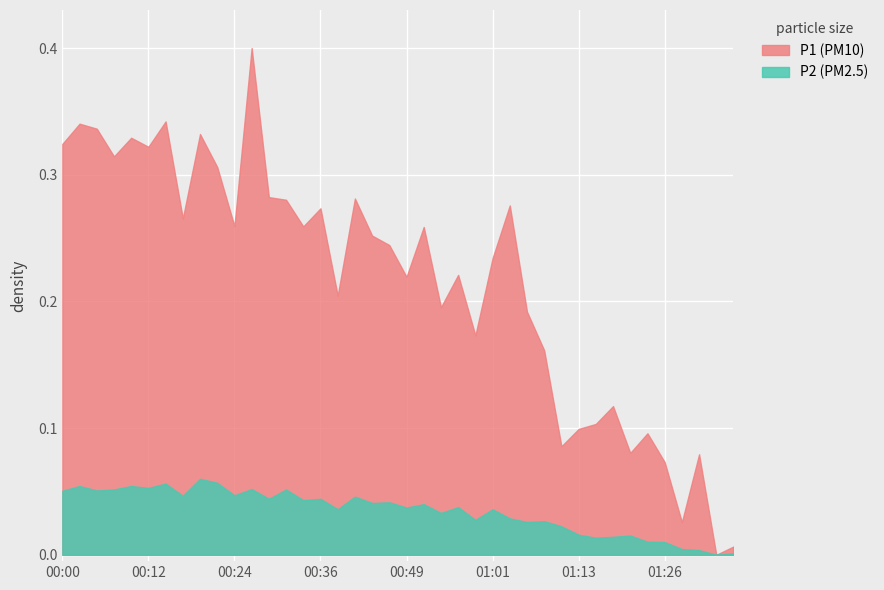

List the series in order of their overall mean, highest first.

P1, P2